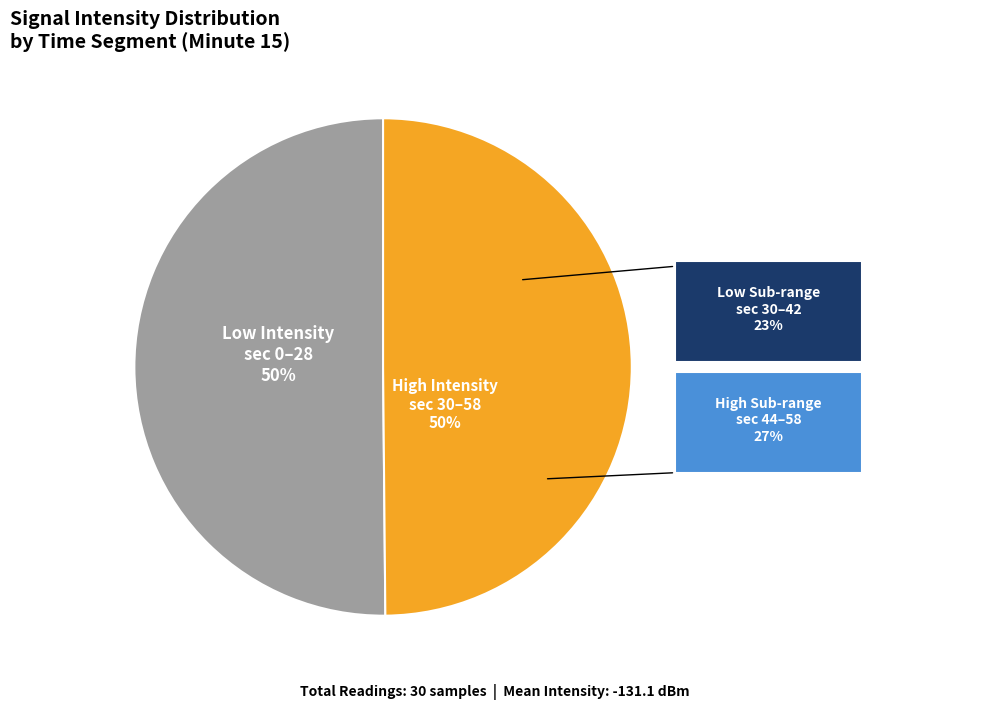

To the nearest percent, what is the average slice percentage?

50%